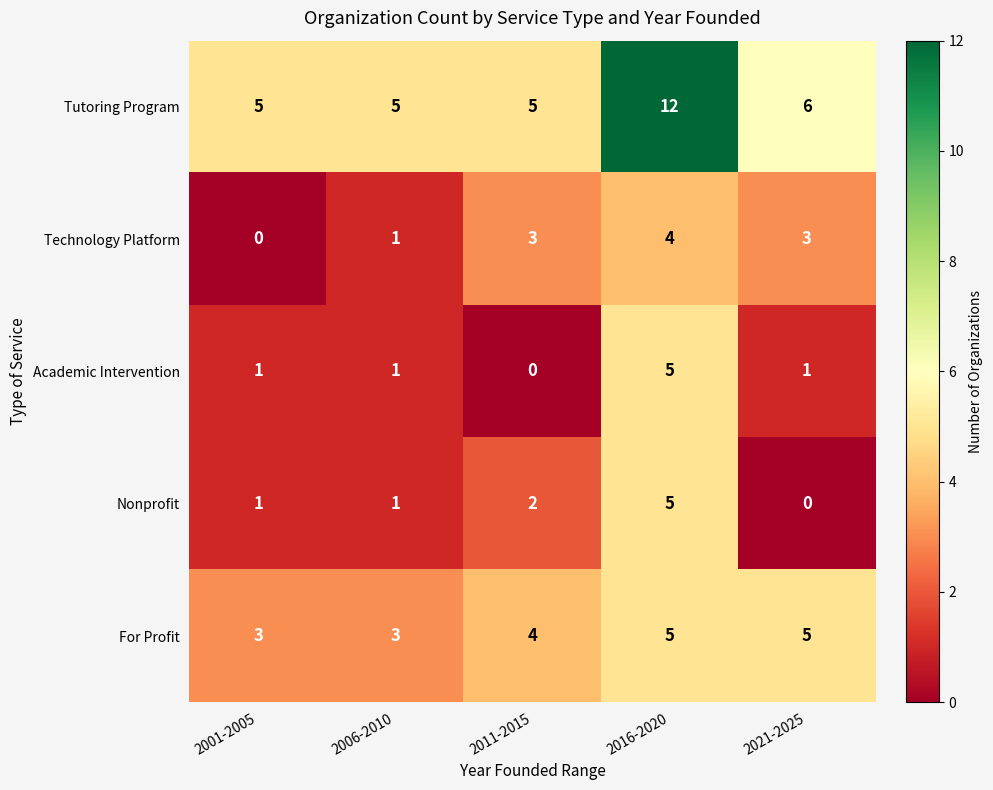

What is the greatest value displayed?

12